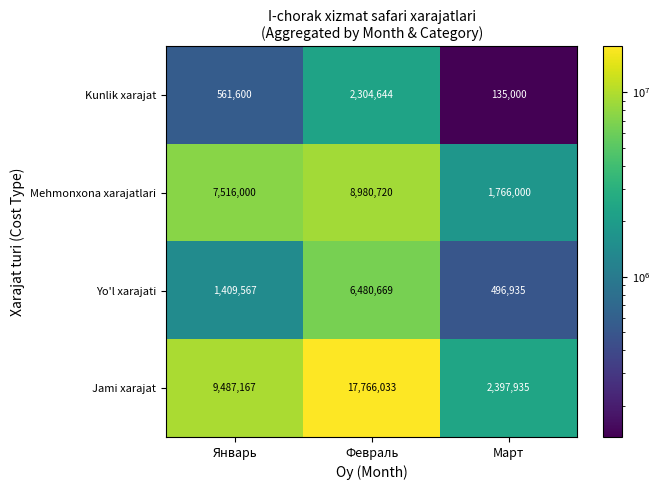

How many values in the Mehmonxona xarajatlari series are below 7516000?

1